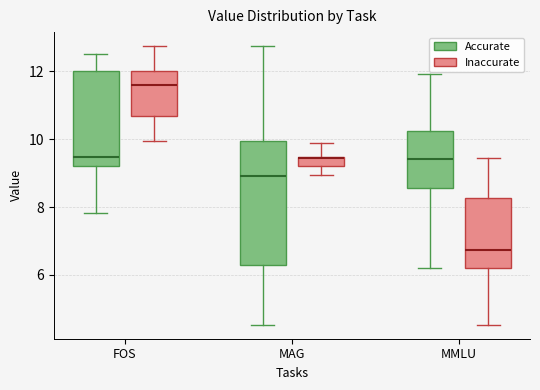

Which box is the tallest, from its lower edge to its upper edge?

MAG (Accurate)